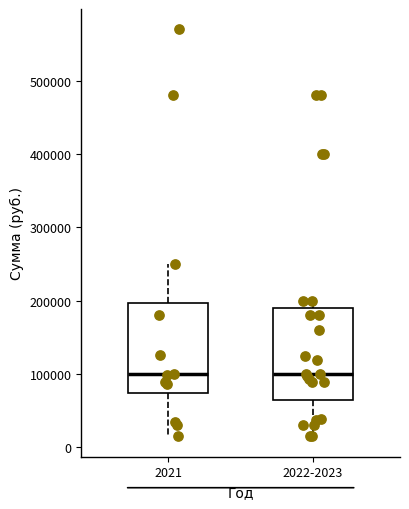

Reading left to right, read every box against the y-axis: the position of its median line, the range the box covers, and the ends of its whiskers. The values are not printed on the chart, so give them approximately, as read against the axis.

2021: median 100000, box 70000 to 200000, whiskers 20000 to 250000
2022-2023: median 100000, box 60000 to 190000, whiskers 20000 to 200000